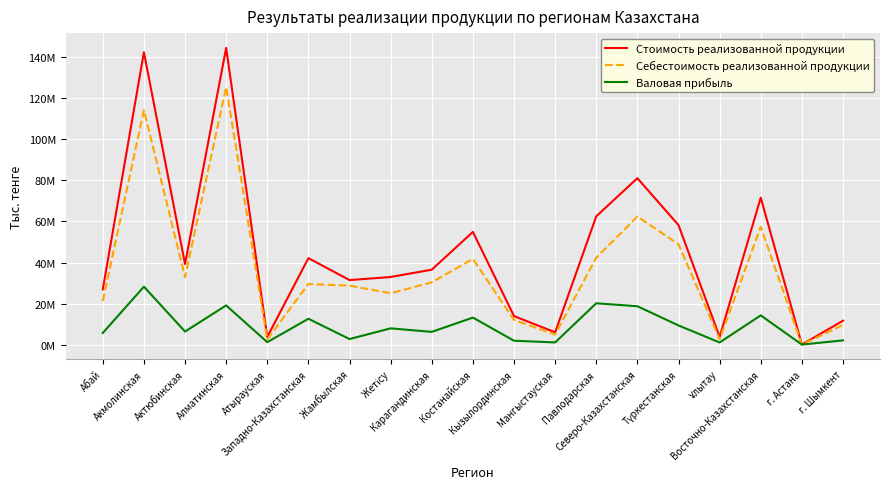

True or false: Себестоимость реализованной продукции has a value of 8685 at г. Астана.

True